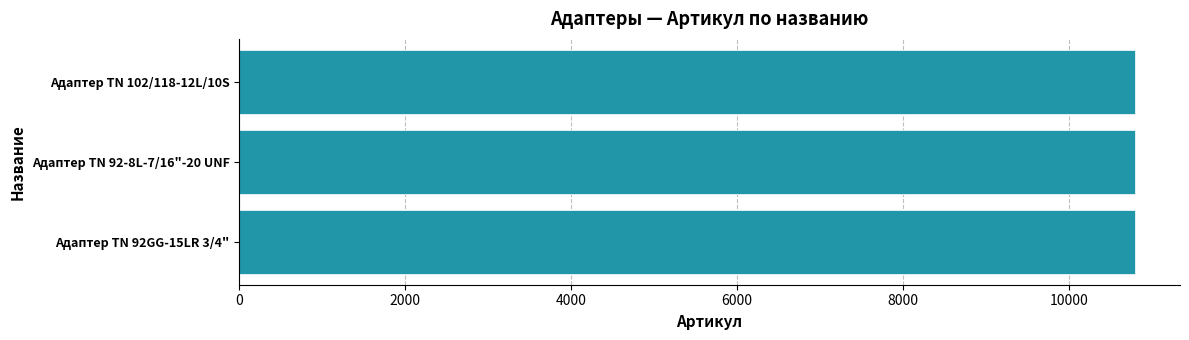

The value at Адаптер ТN 102/118-12L/10S is 17948. True or false?

False